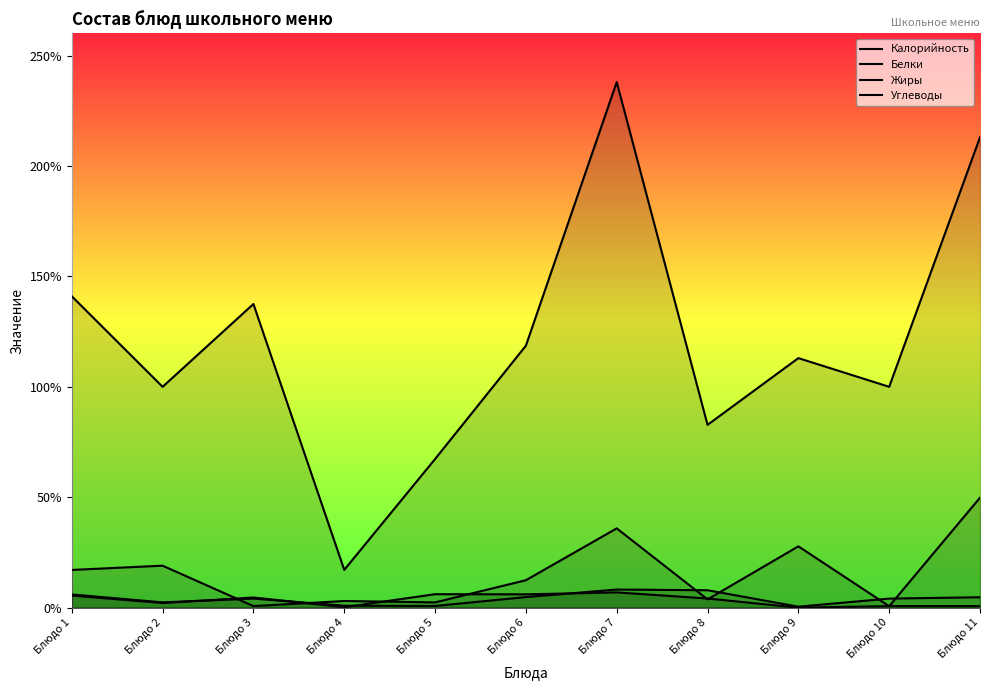

Where do Углеводы and Белки first cross each other?

Блюдо 2 and Блюдо 3